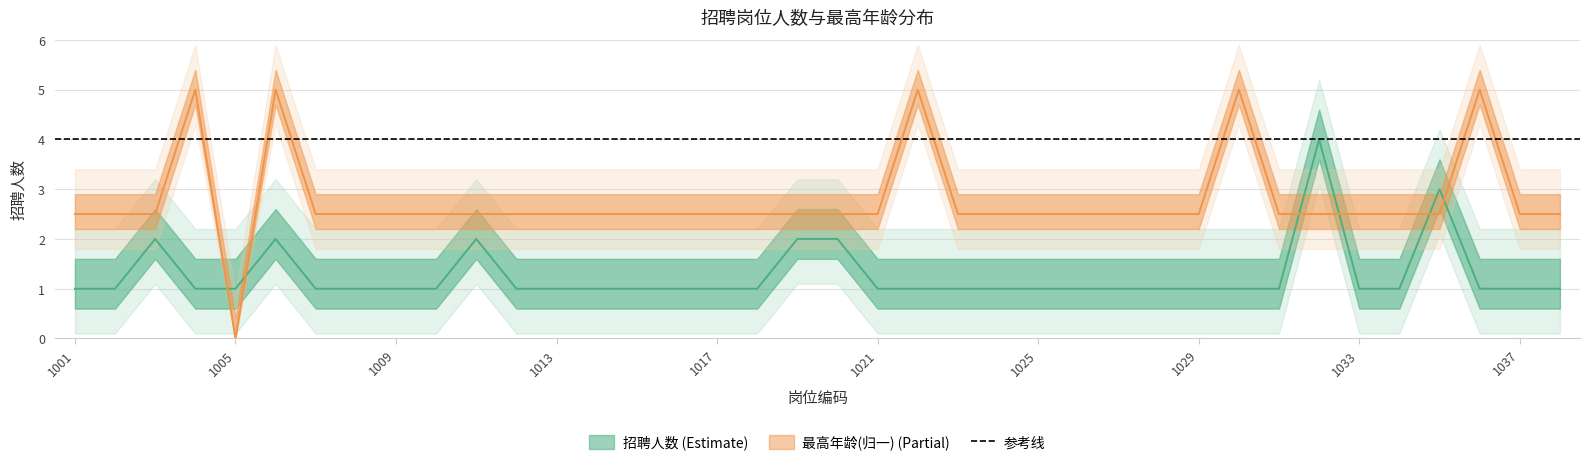

Is it true that 最高年龄 equals 2.5 at 1034?

True